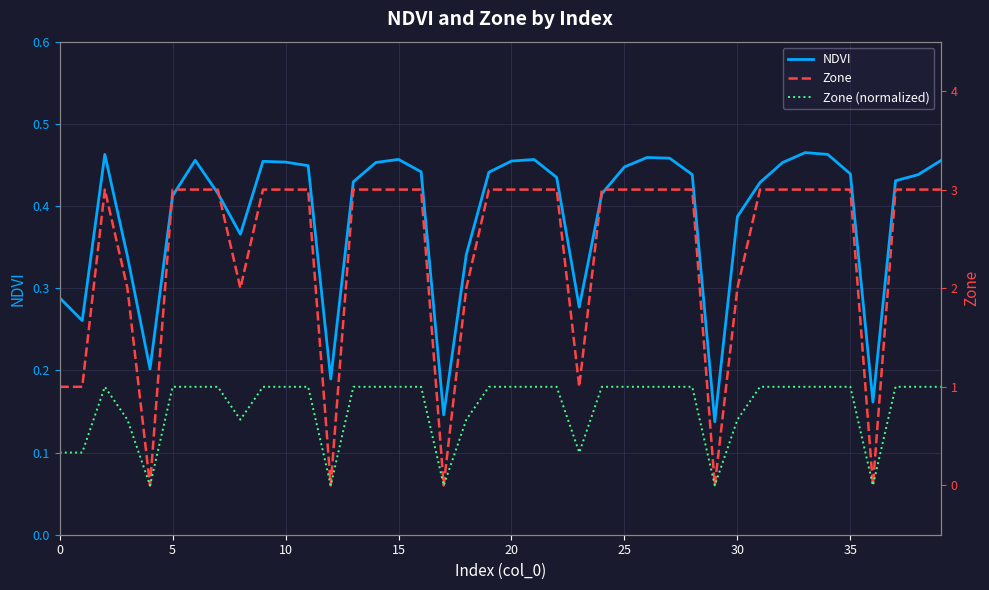

True or false: NDVI and Zone cross at least once.

True